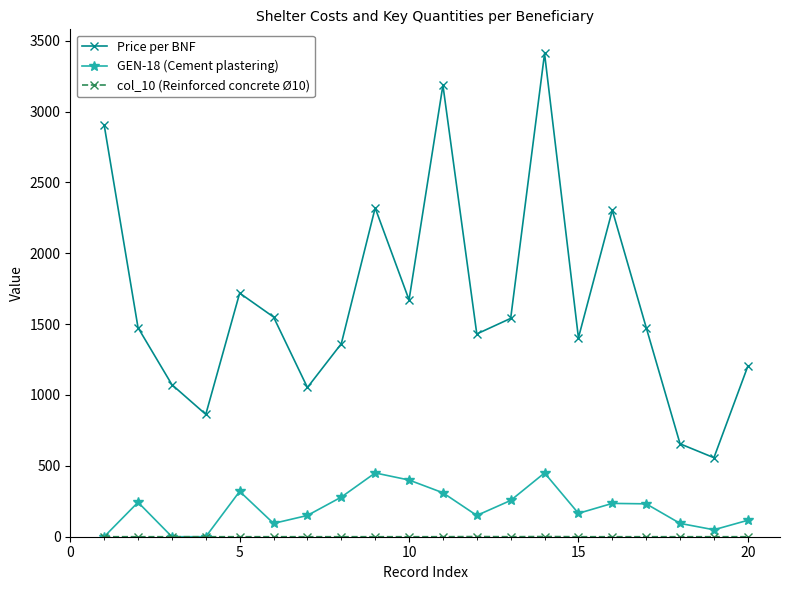

True or false: Price per BNF has more than 2 interior local peaks.

True